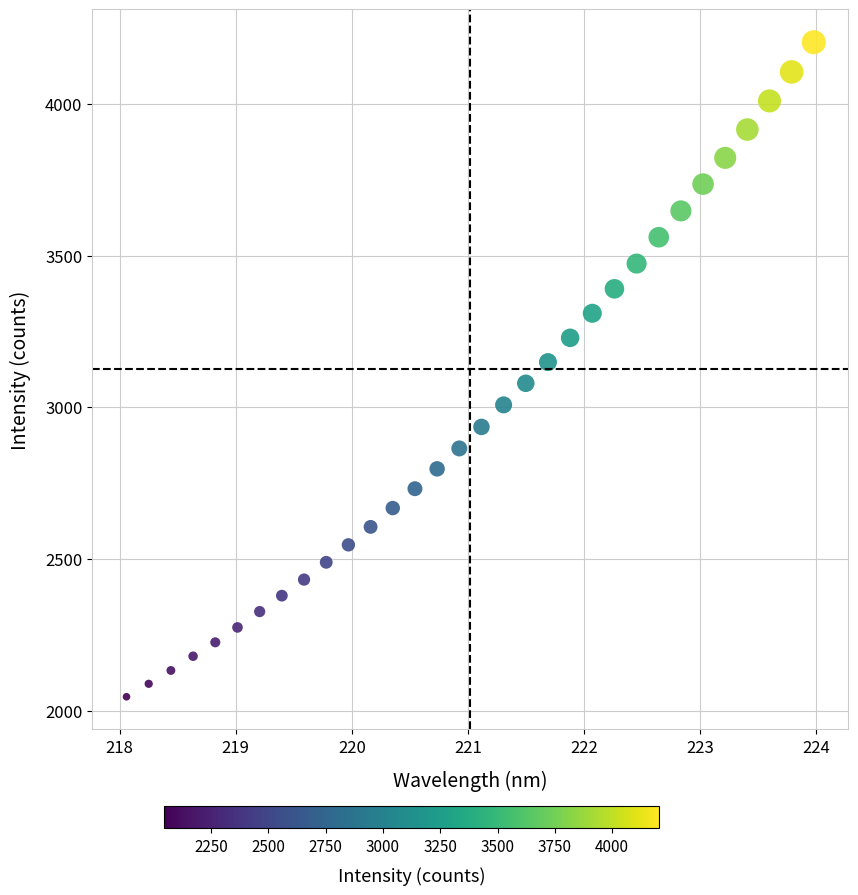

What is the range of Y values (max minus min)?

2158.8